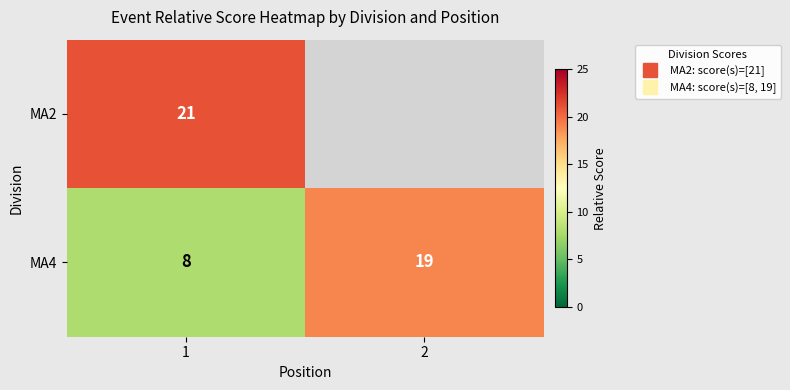

The value of MA4 at 1 is 11.1. True or false?

False